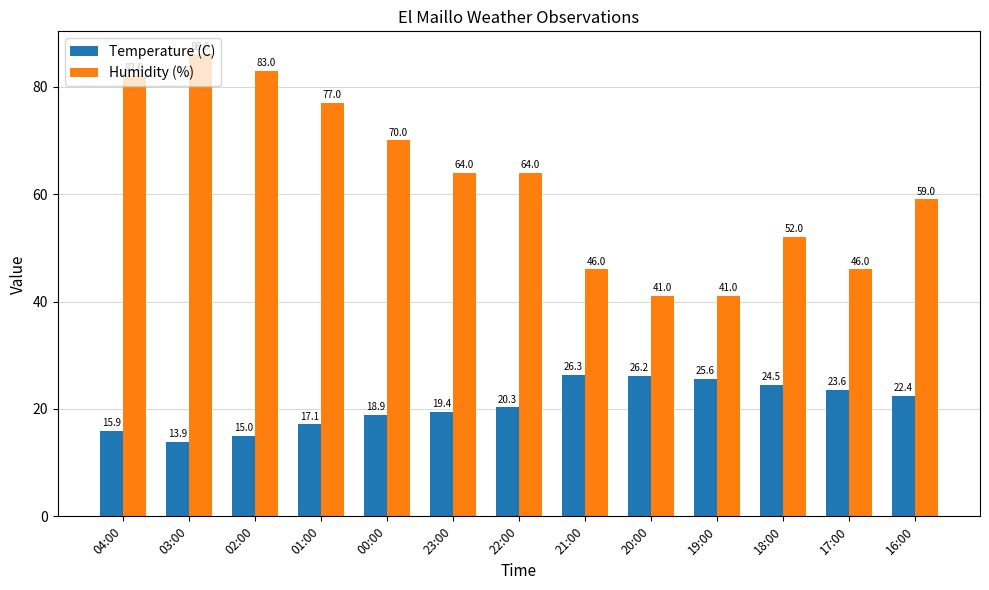

What is the sum of all Humidity (%) values?

811.0